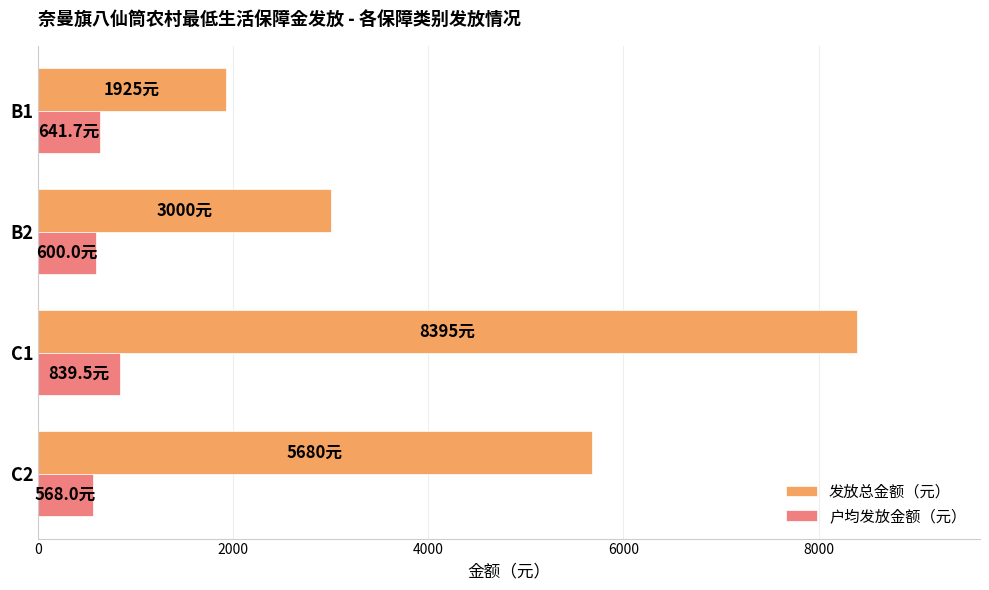

How many series are shown in this chart?

2